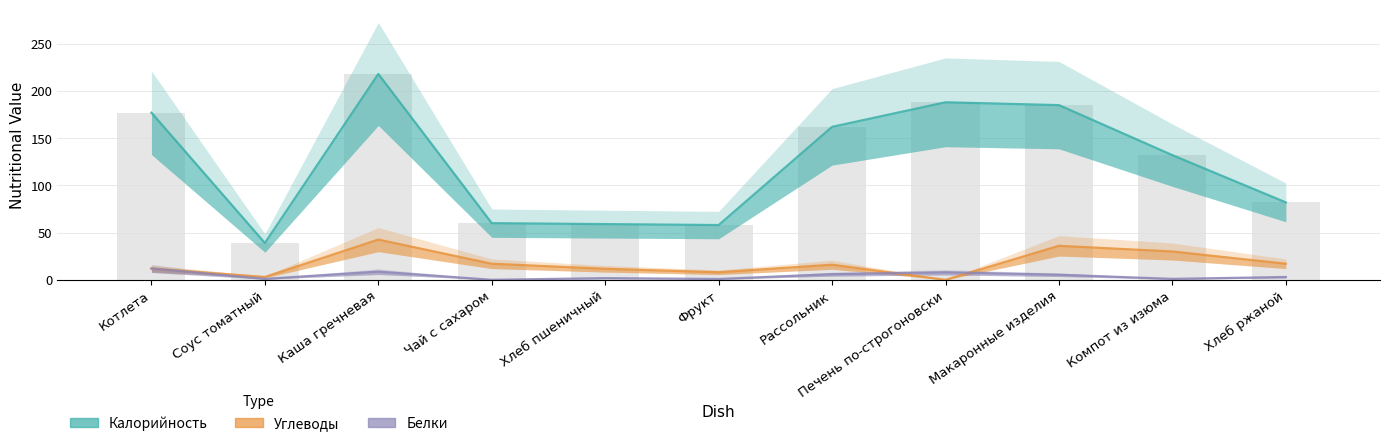

Reading left to right, transcribe all the data shown in this chart.

Калорийность: 177.0	39.0	218.0	60.0	59.0	58.0	162.0	188.0	185.0	132.0	82.0
Белки: 12.0	1.0	8.7	0.0	1.8	0.9	6.0	8.0	5.4	1.0	3.0
Углеводы: 12.0	3.0	42.6	17.0	11.7	8.0	16.0	0.0	36.0	30.0	17.0